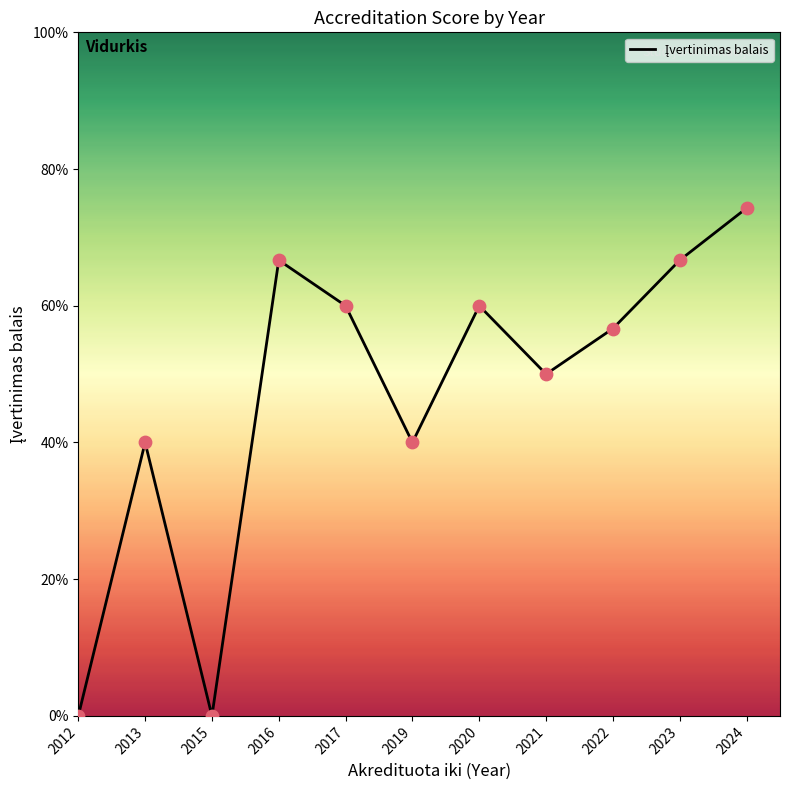

What is the change in value from 2021 to 2022?

+0.3